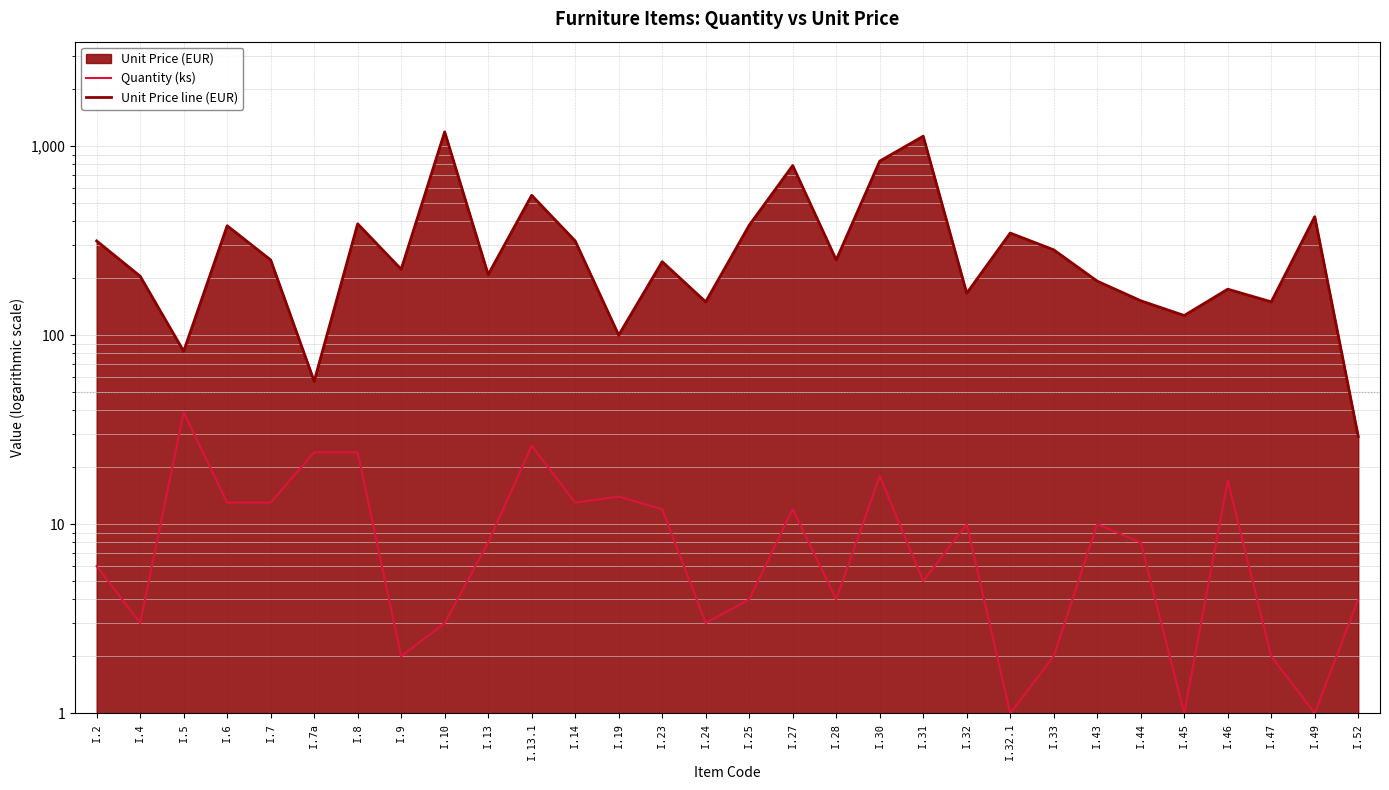

What is the sum of the Unit Price line (EUR) values at I.8 and I.7?

637.9